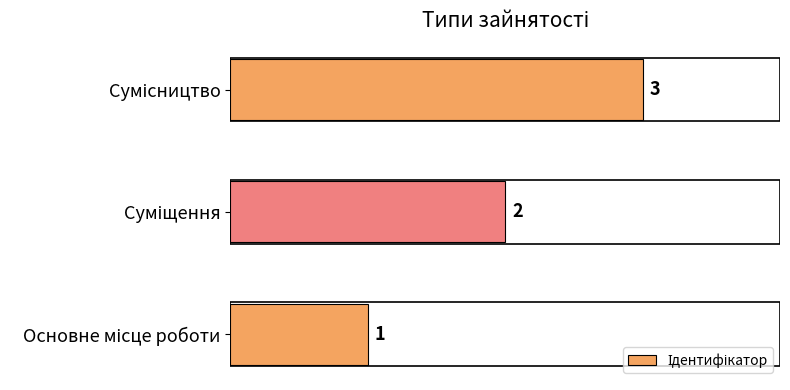

What is the difference between the maximum and minimum values?

2